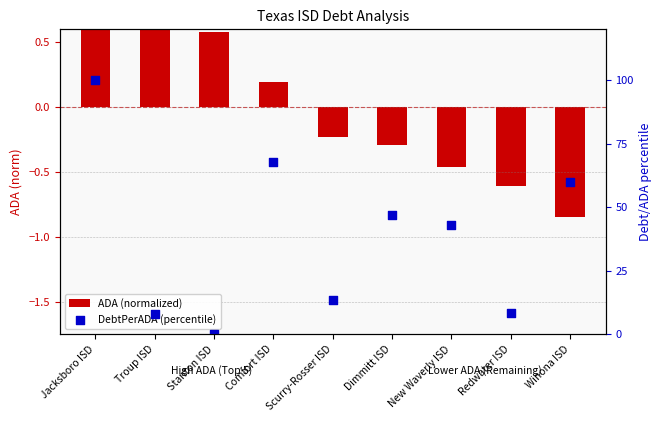

What are all the series names shown in the legend?

ADA (normalized), DebtPerADA (percentile)